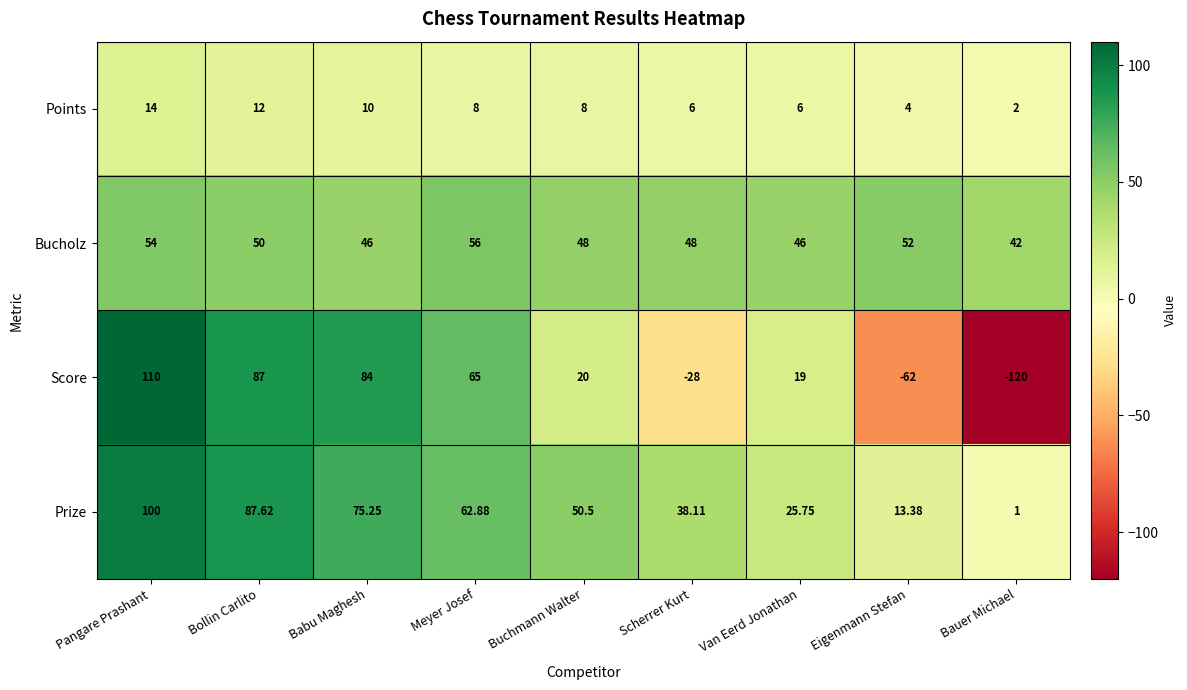

Which series has the largest total across all categories?

Prize